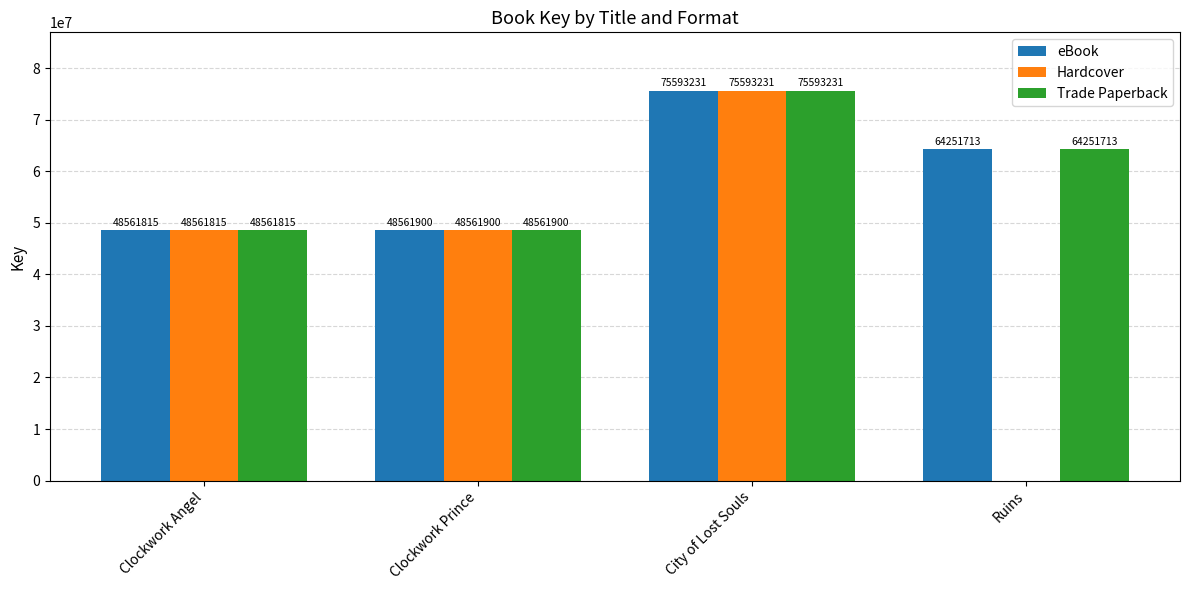

At which label does Trade Paperback first exceed 64251713?

City of Lost Souls